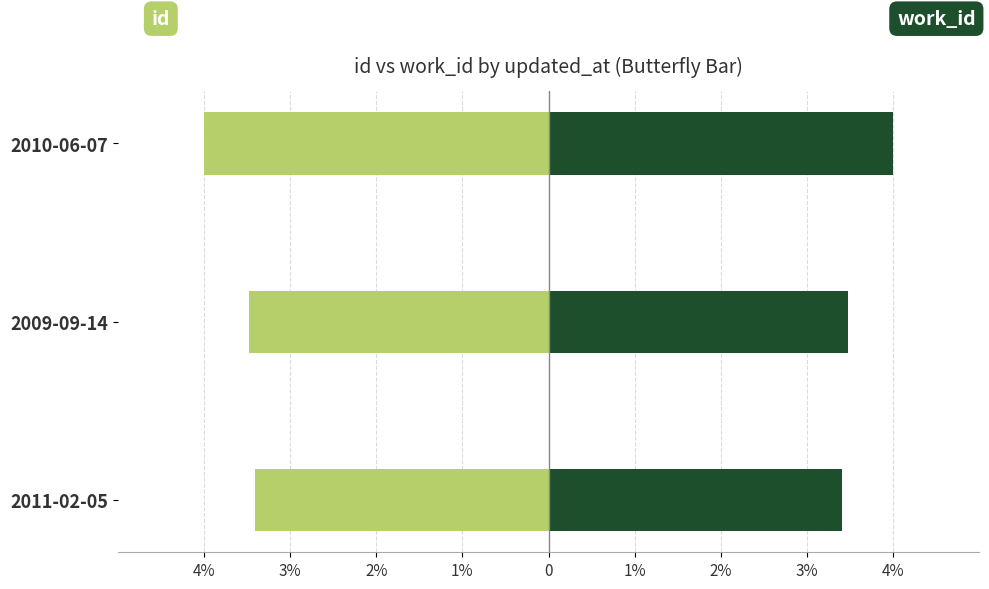

What is the value of the id bar at the 1st from the left?

-3.4